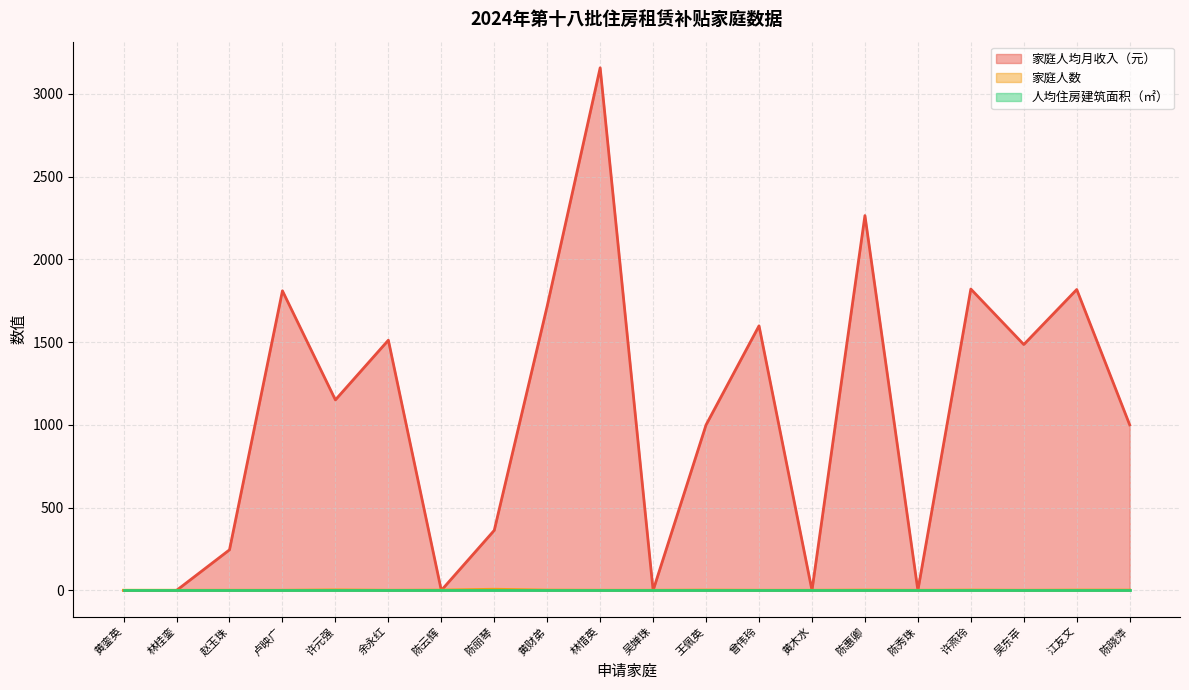

Between 陈云辉 and 吴东苹, which is larger?

吴东苹